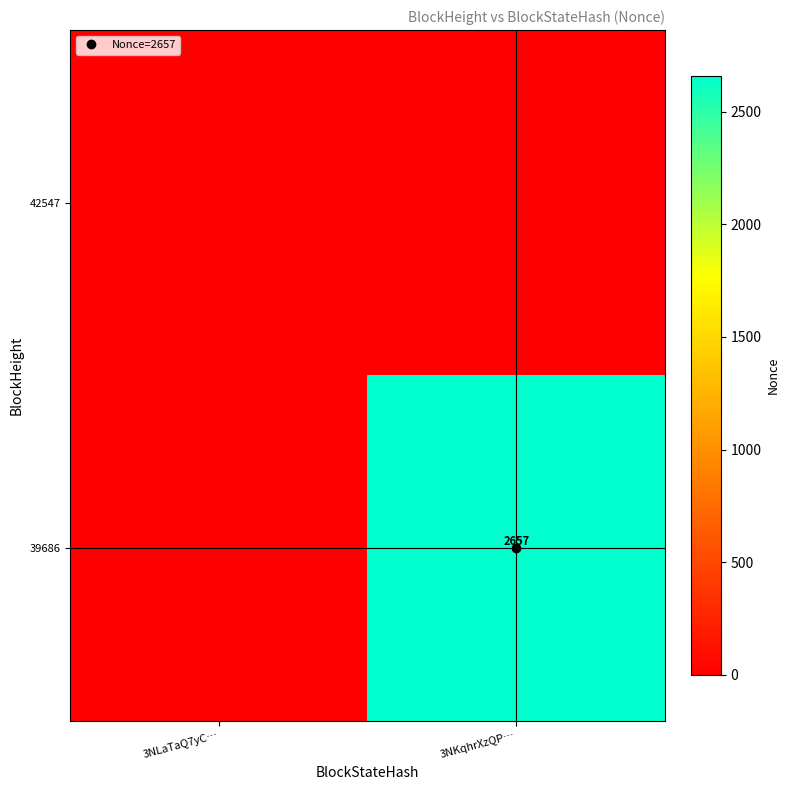

List the labels in order of 42547 value, largest first.

3NLaTaQ7yC…, 3NKqhrXzQP…